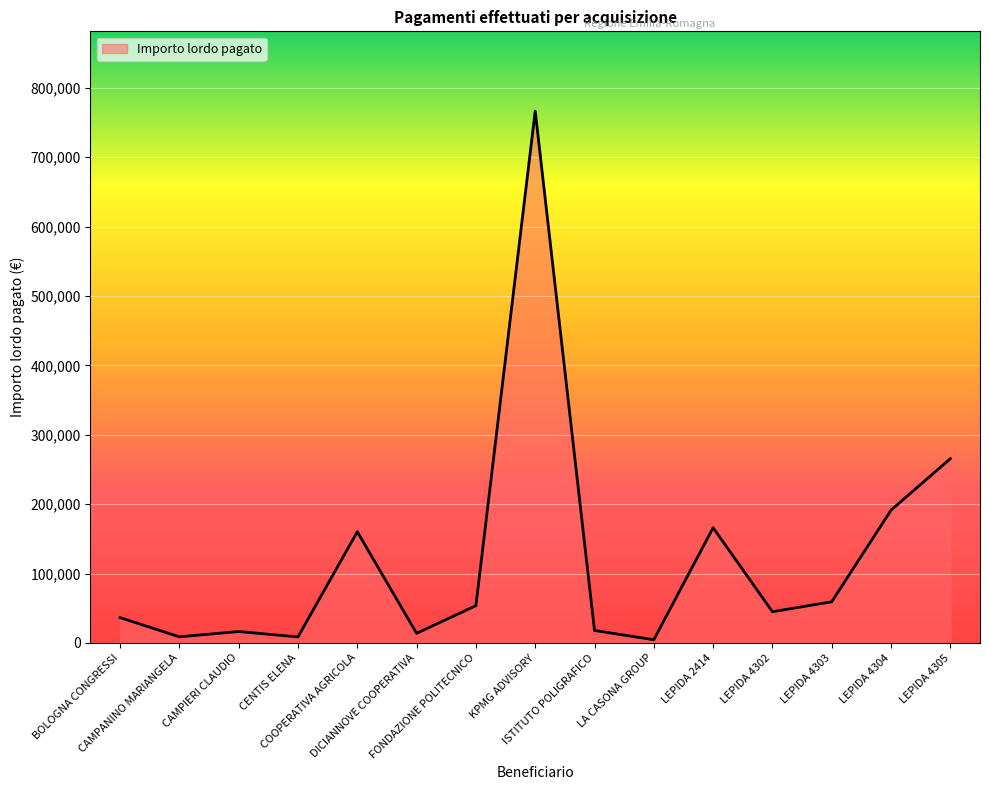

What is the maximum value shown in the chart?

766557.0